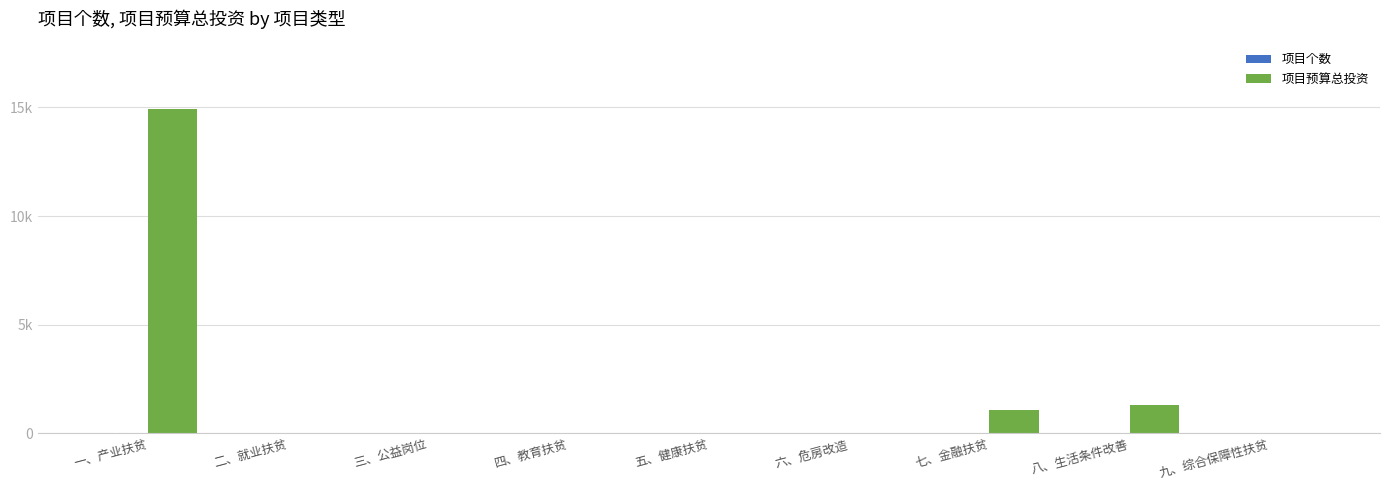

Which has a higher value, 八、生活条件改善 or 六、危房改造?

八、生活条件改善